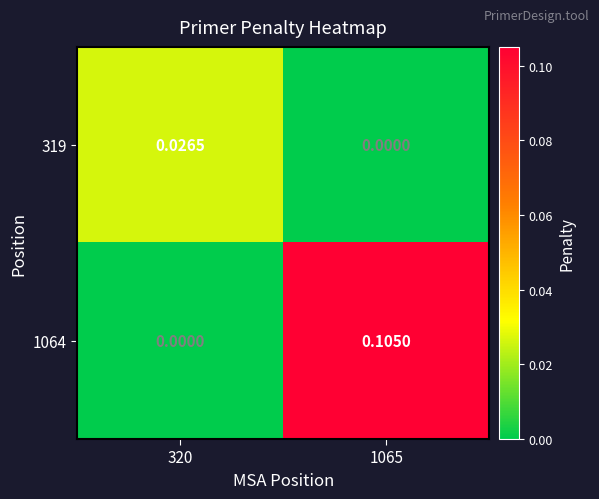

How many positive values does the 1064 series have?

1